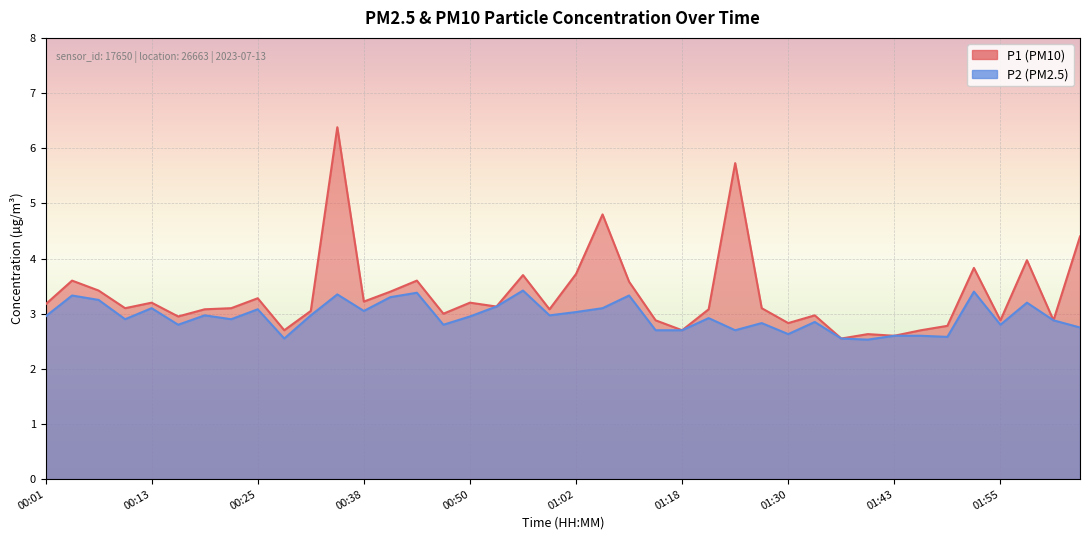

What is the value of the P2 point at the 21st from the left?

3.0